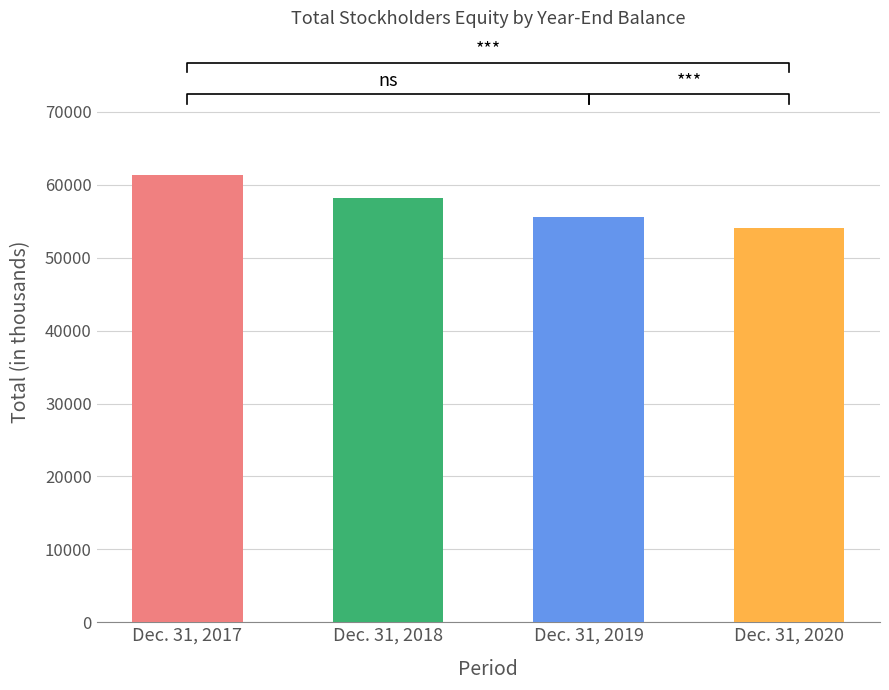

Does the chart contain stacked bars?

No